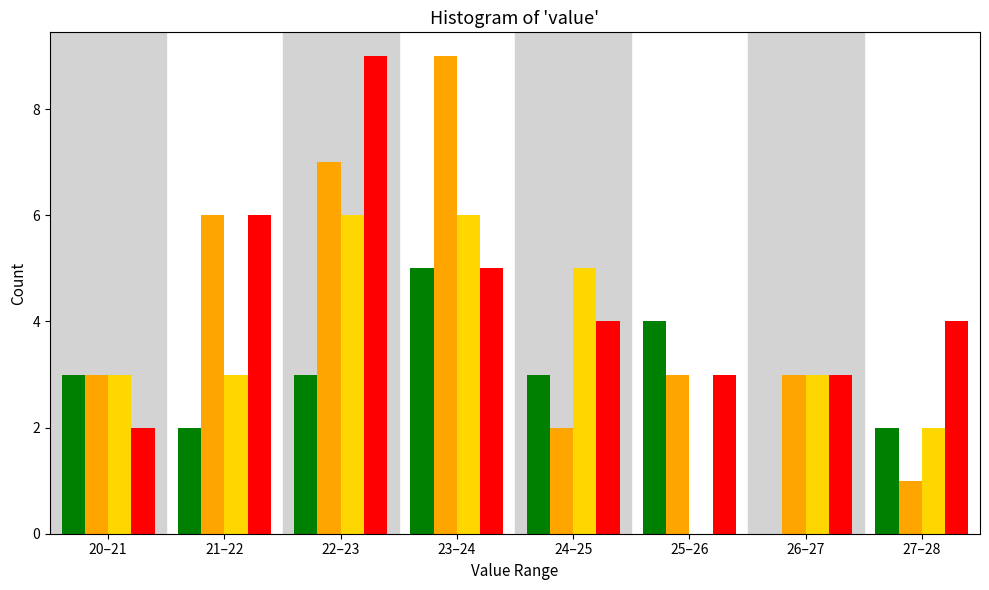

What is the greatest value displayed?

9